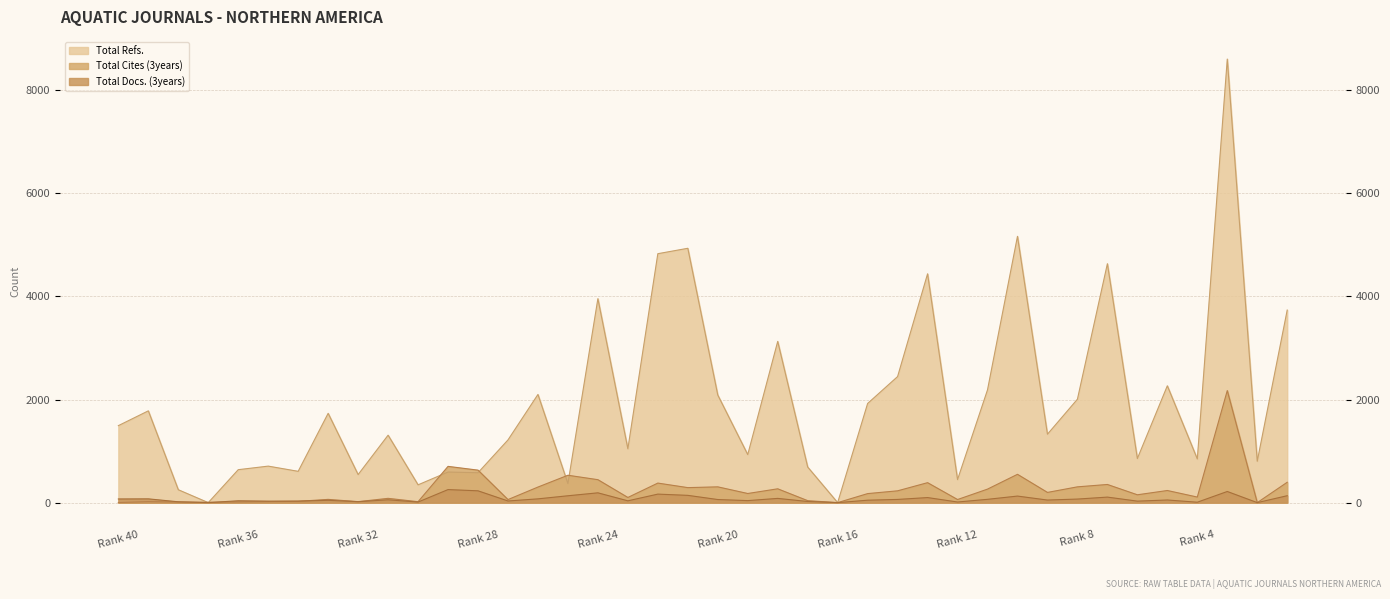

What are all the series names shown in the legend?

Total Refs., Total Cites (3years), Total Docs. (3years)